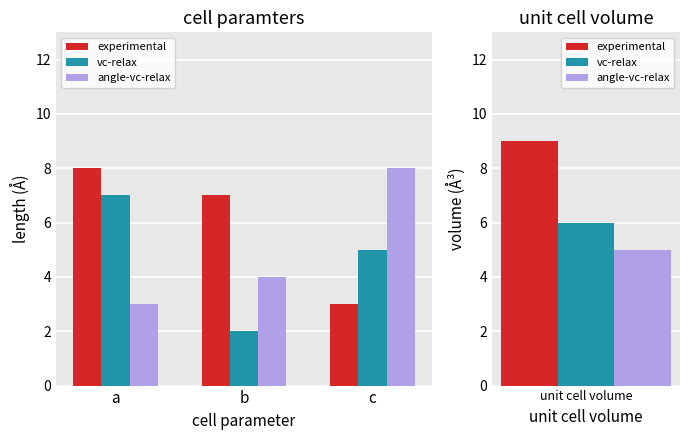

The angle-vc-relax series shows 4 at b. True or false?

True